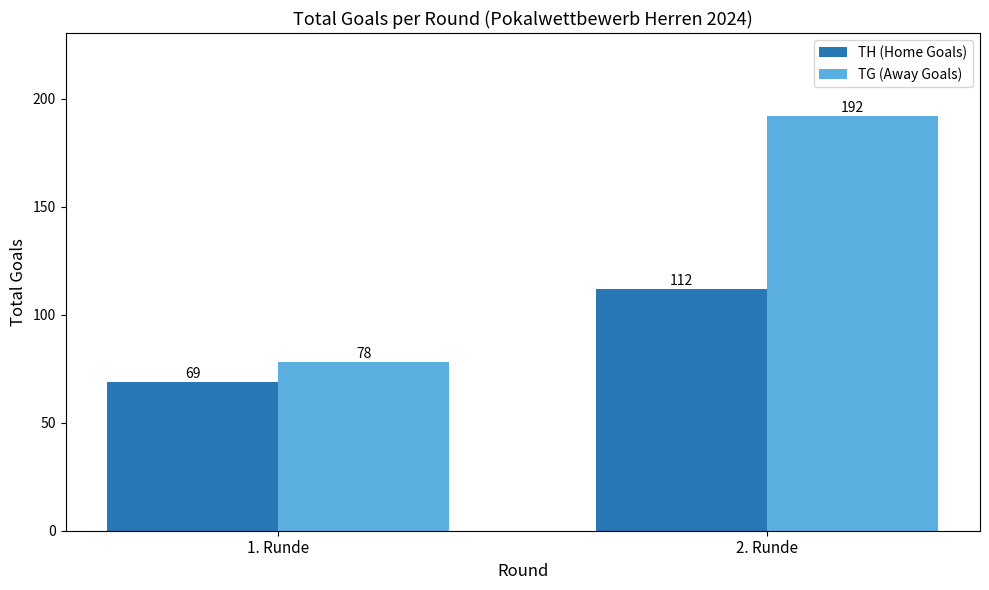

List the labels in order of TH (Home Goals) value, largest first.

2. Runde, 1. Runde